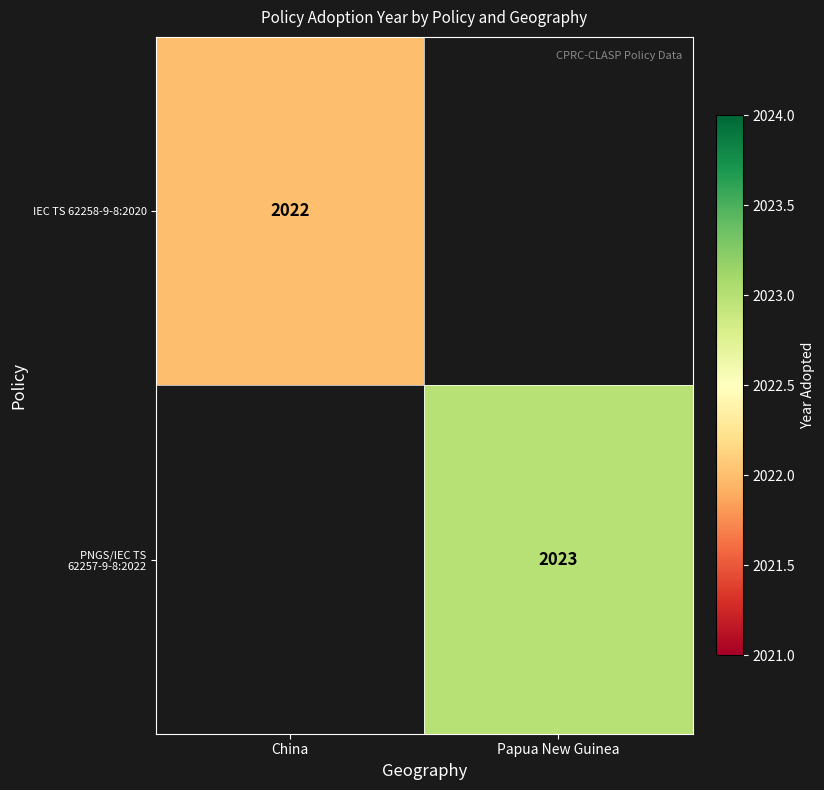

The IEC TS 62258-9-8:2020 series shows 947 at China. True or false?

False